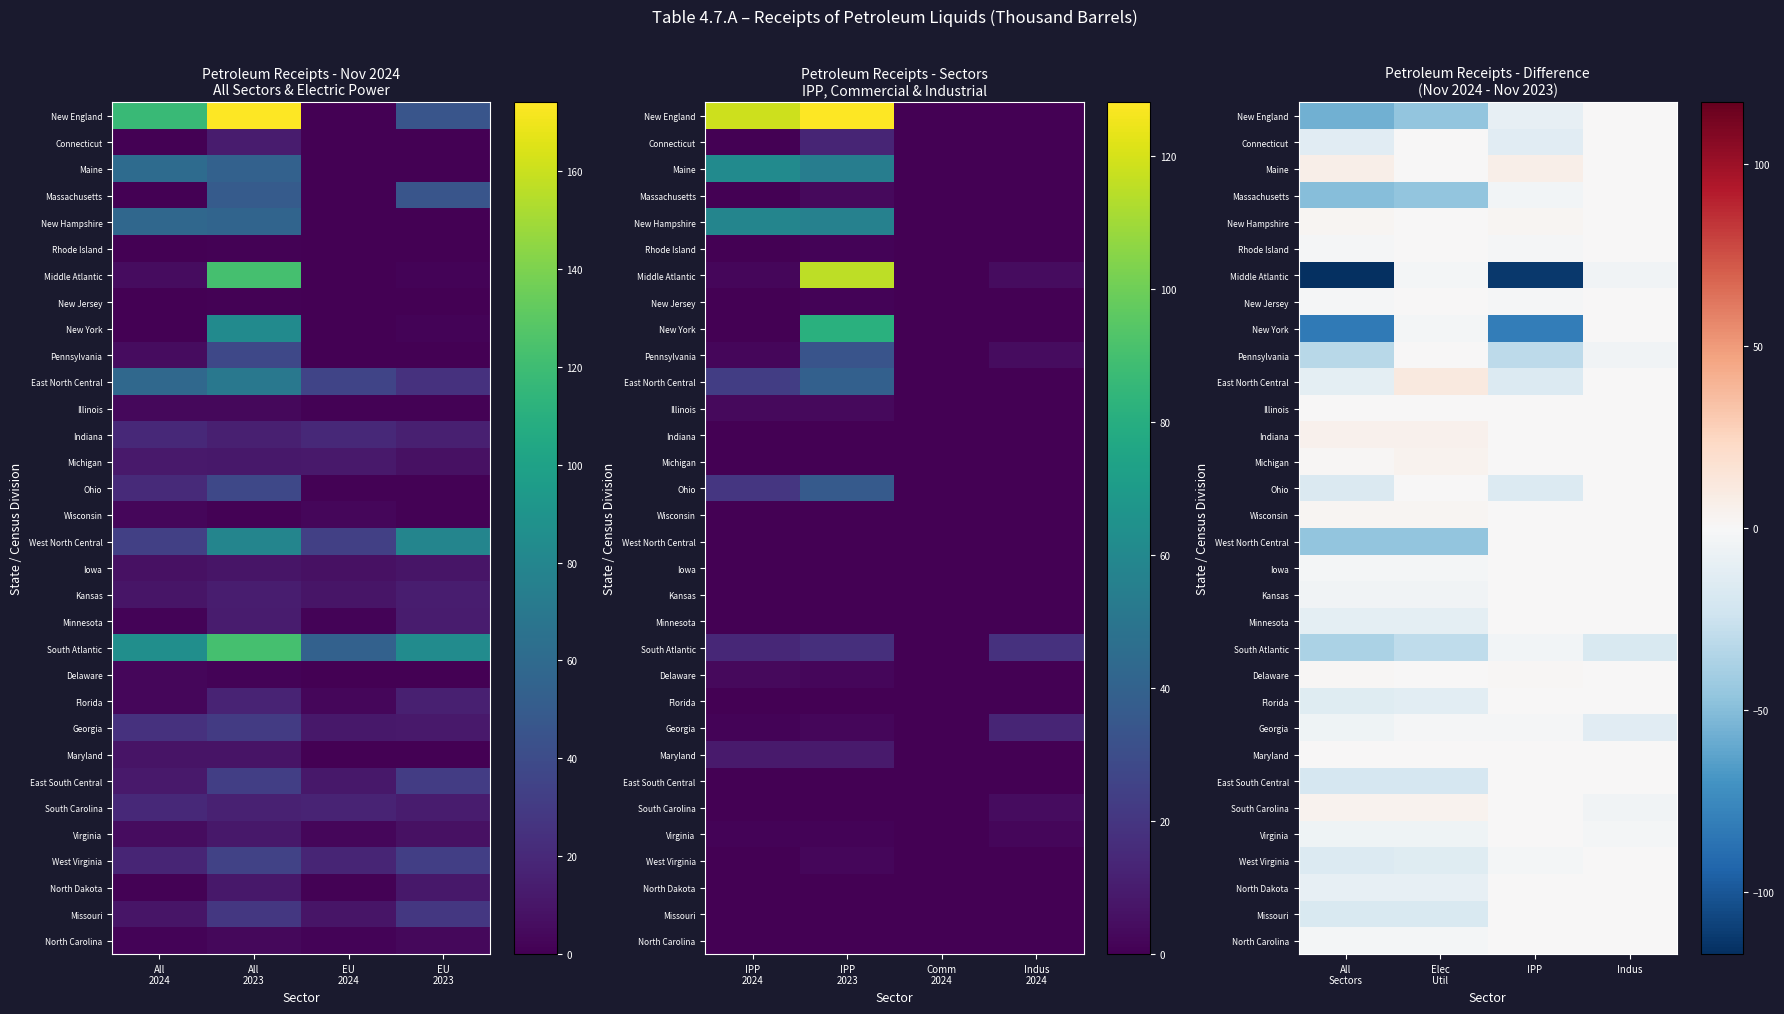

At which category does the chart reach its minimum across all series?

All Sectors